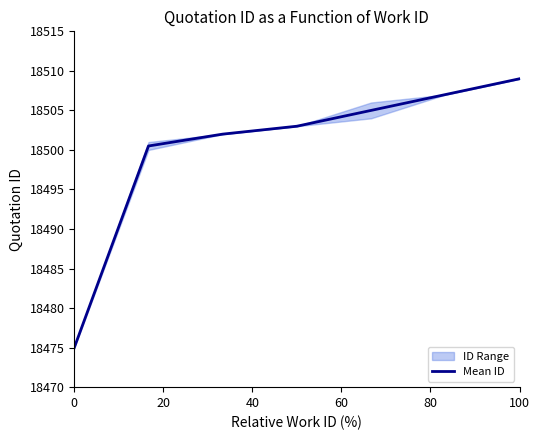

What is the minimum value for Mean ID?

18475.0